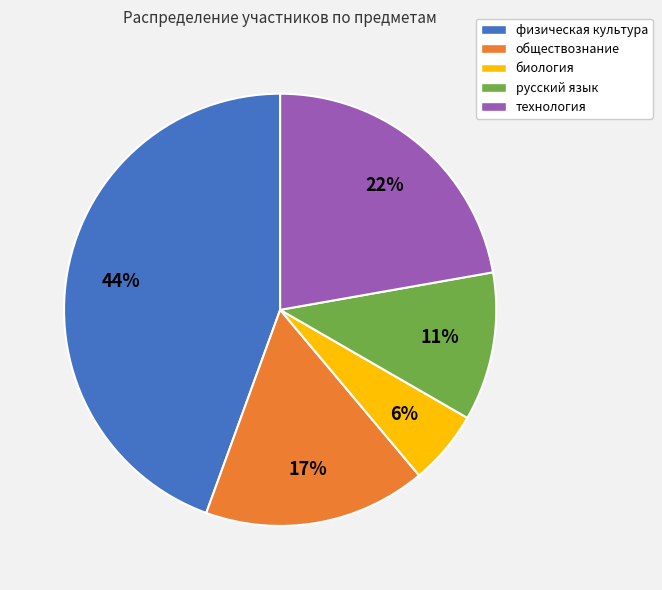

To the nearest percent, what percentage of the pie is обществознание?

17%